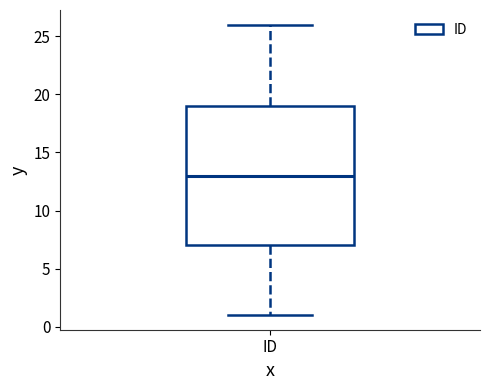

Read this box plot against the y-axis: the position of the median line, the range covered by the box, and the ends of both whiskers. The values are not printed on the chart, so give them approximately, as read against the axis.

median 13, box 7 to 19, whiskers 1 to 26